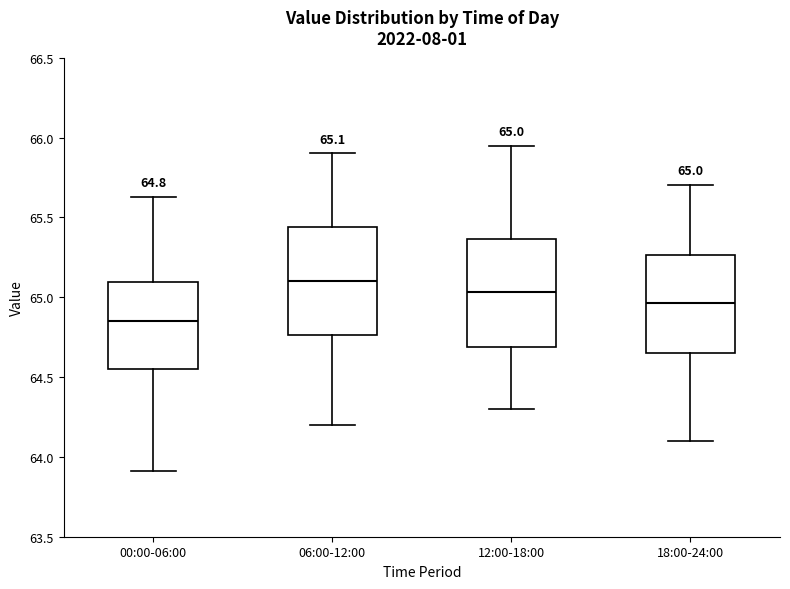

Which box has the highest median line?

06:00-12:00